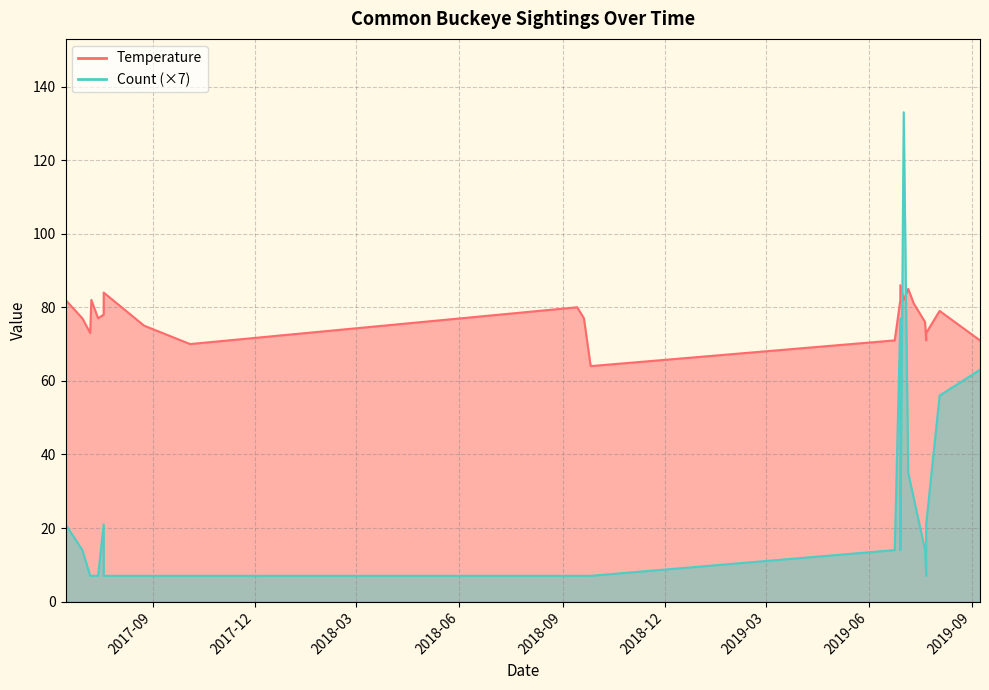

What is the minimum value for Temperature?

64